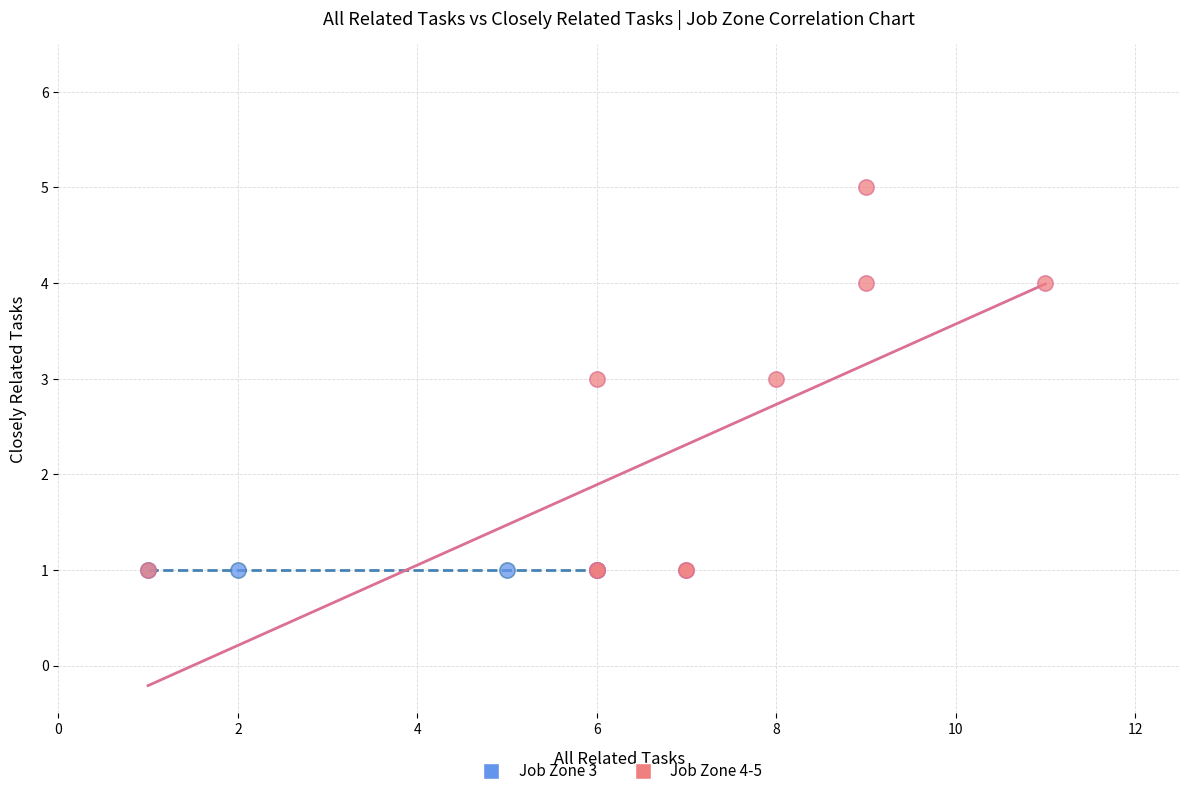

Which series contains the highest Y value?

Job Zone 4-5